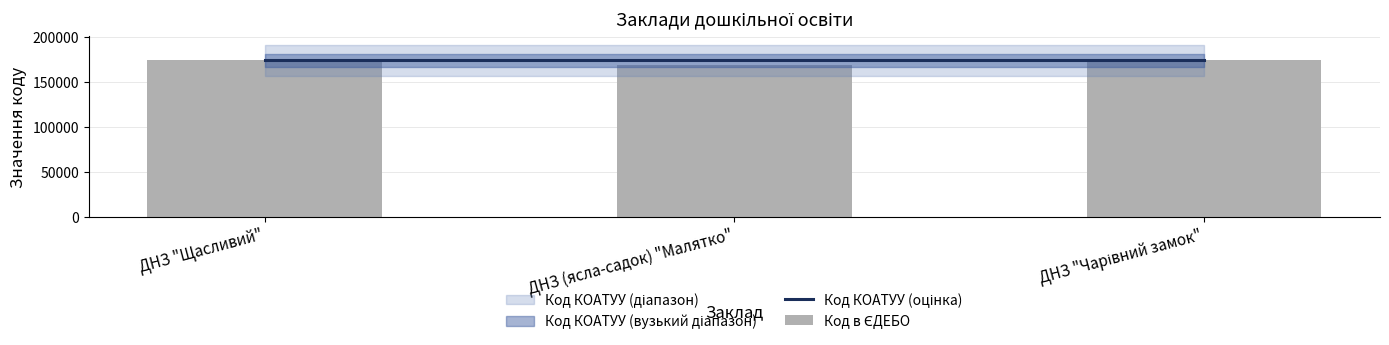

What is the label of the 3rd bar from the left?

ДНЗ "Чарівний замок"